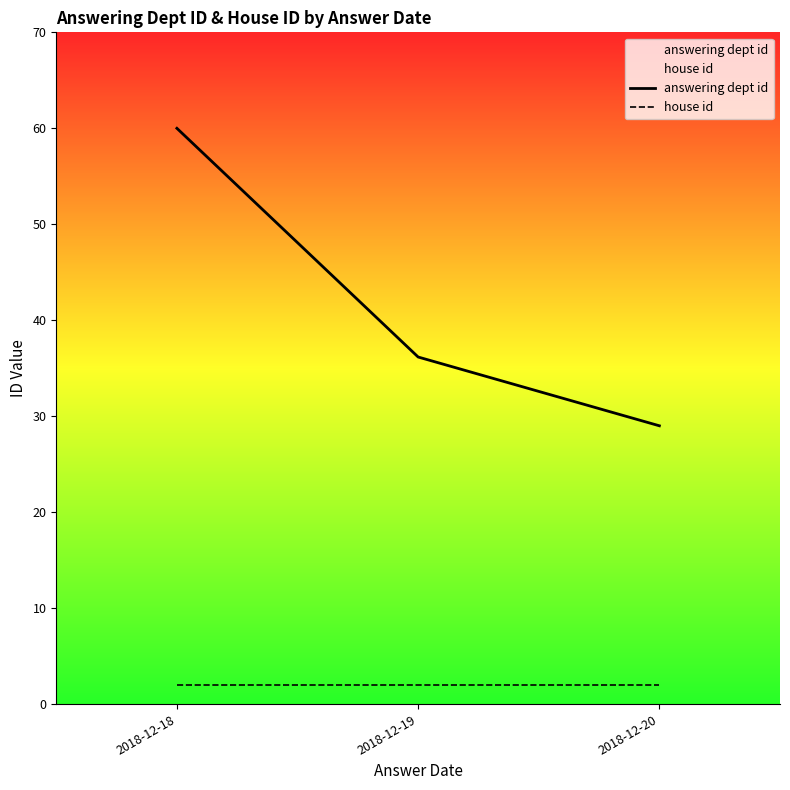

Between 2018-12-20 and 2018-12-19, which is larger?

2018-12-19